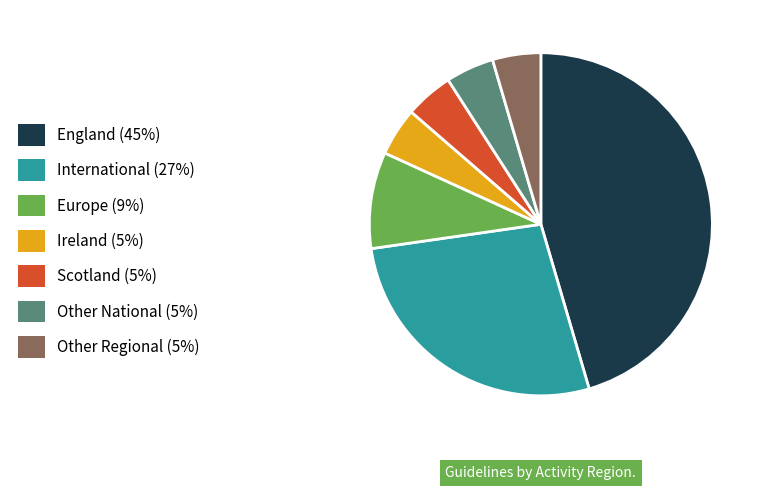

Which has a higher value, Ireland (5%) or Europe (9%)?

Europe (9%)